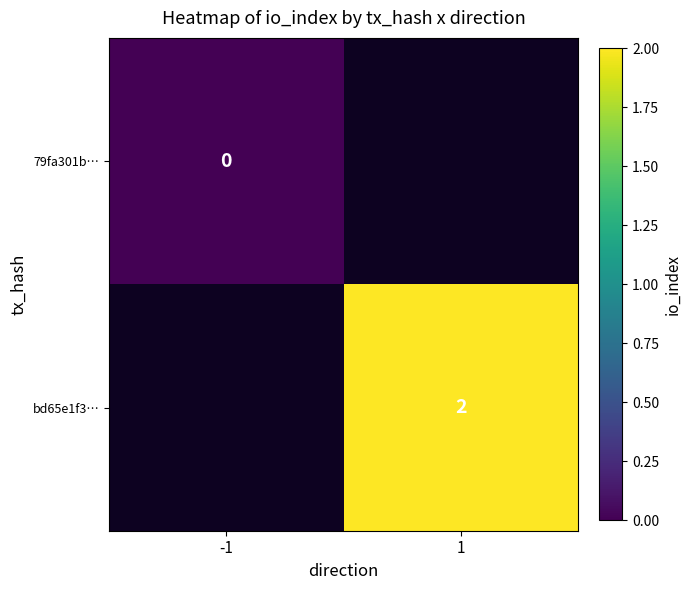

What is the greatest value displayed?

2.0